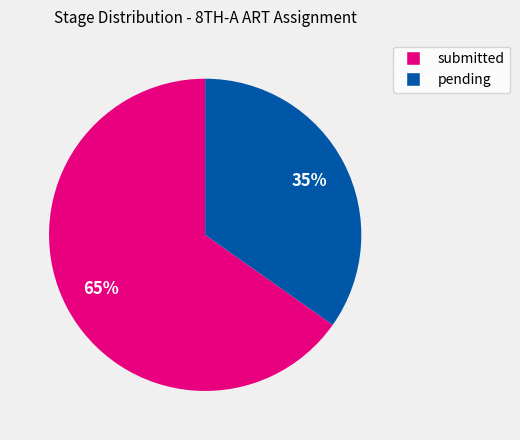

Is it true that pending is 35% of the pie?

True